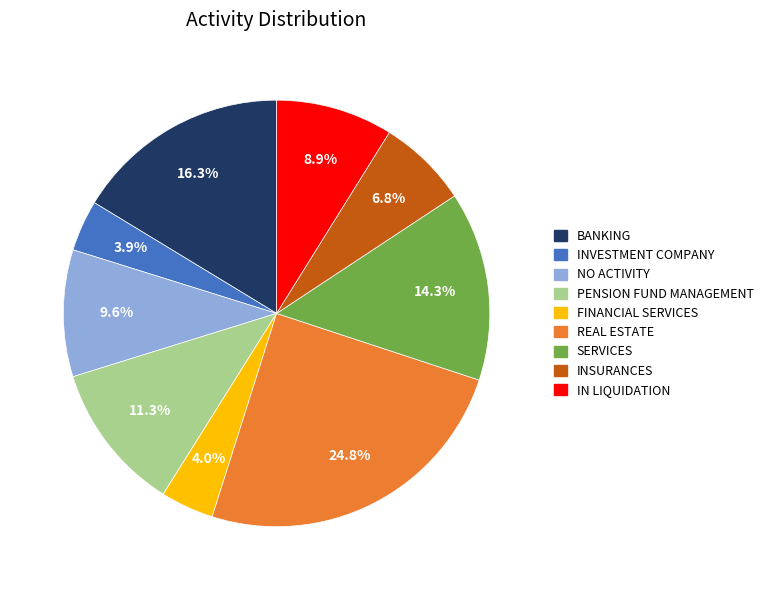

Is FINANCIAL SERVICES the majority of the pie?

No